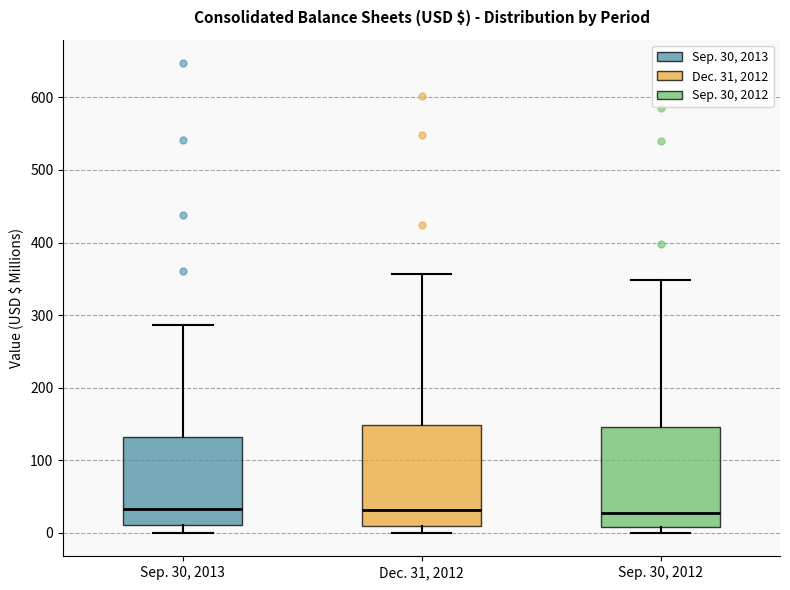

Where is the lower edge of the box for Dec. 31, 2012 on the y-axis? The values are not printed on the chart, so give them approximately, as read against the axis.

10